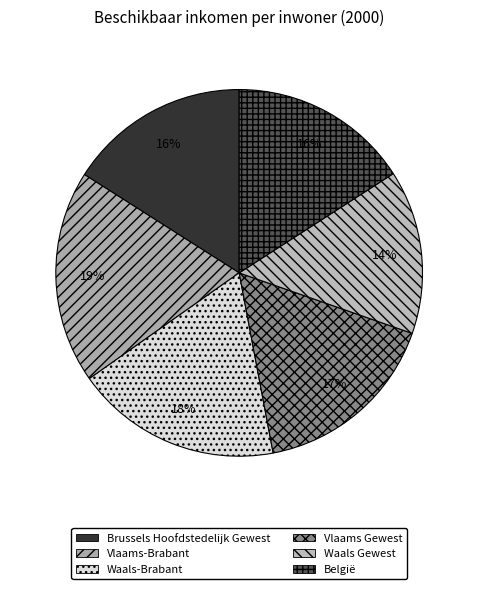

What is the smallest slice in the pie chart?

Waals Gewest